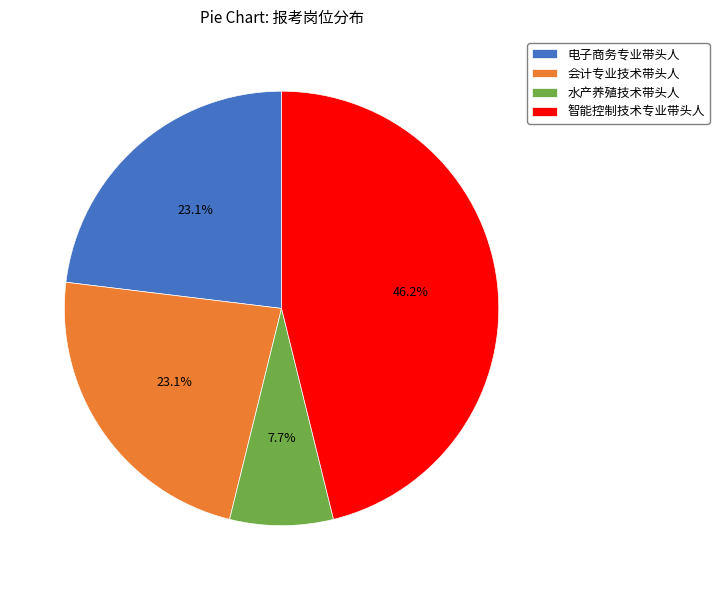

The 智能控制技术专业带头人 slice represents 46% of the pie. True or false?

True